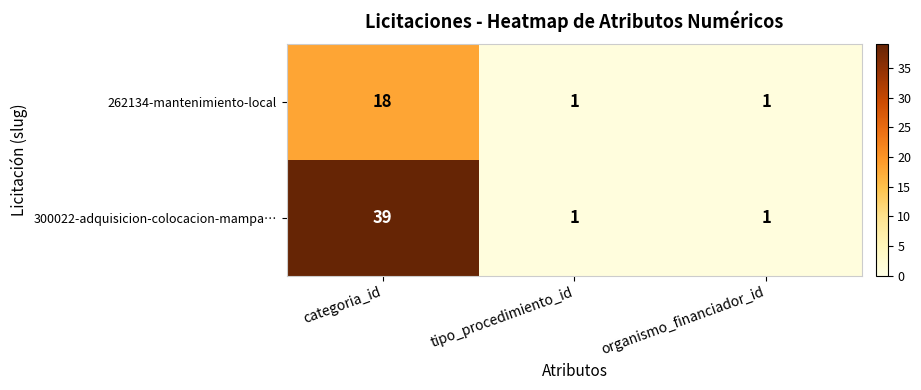

What is the difference between the maximum and minimum values in the 300022-adquisicion-colocacion-mampa… series?

38